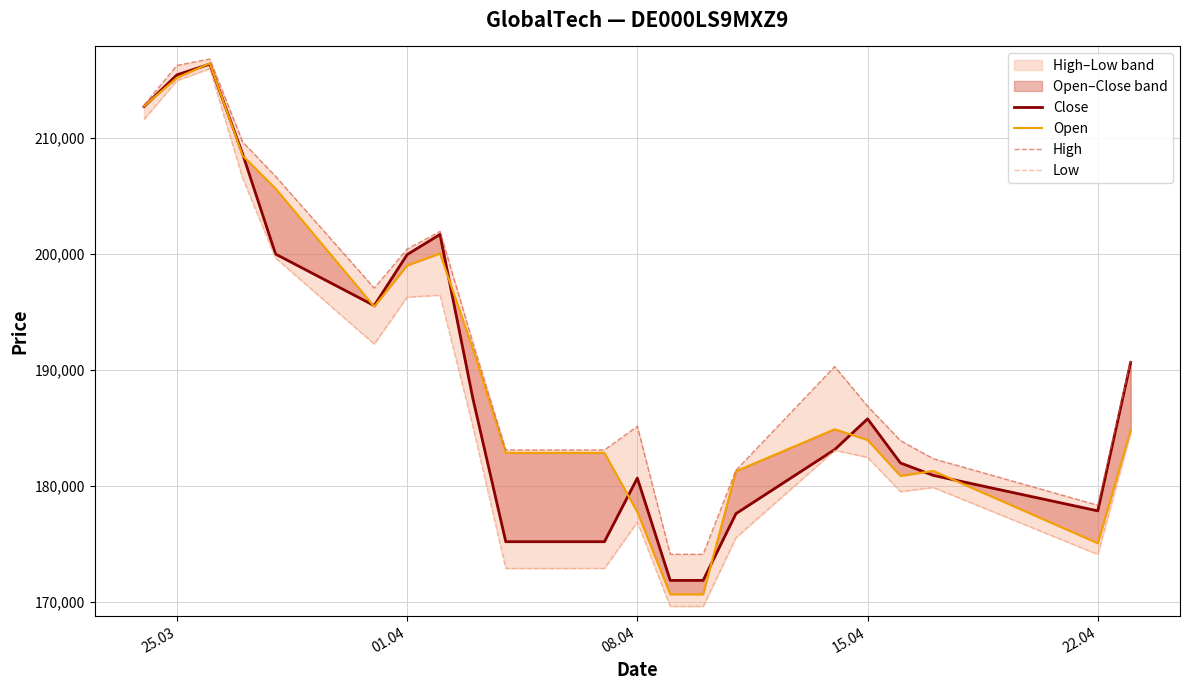

What is the sum of all Close values?

3990709